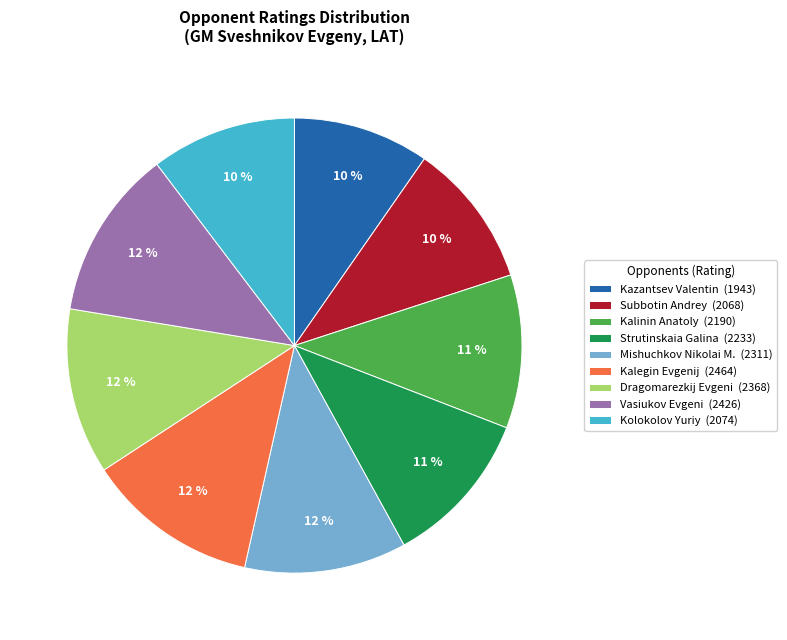

Do Dragomarezkij Evgeni (2368) and Strutinskaia Galina (2233) together represent more than half of the pie?

No